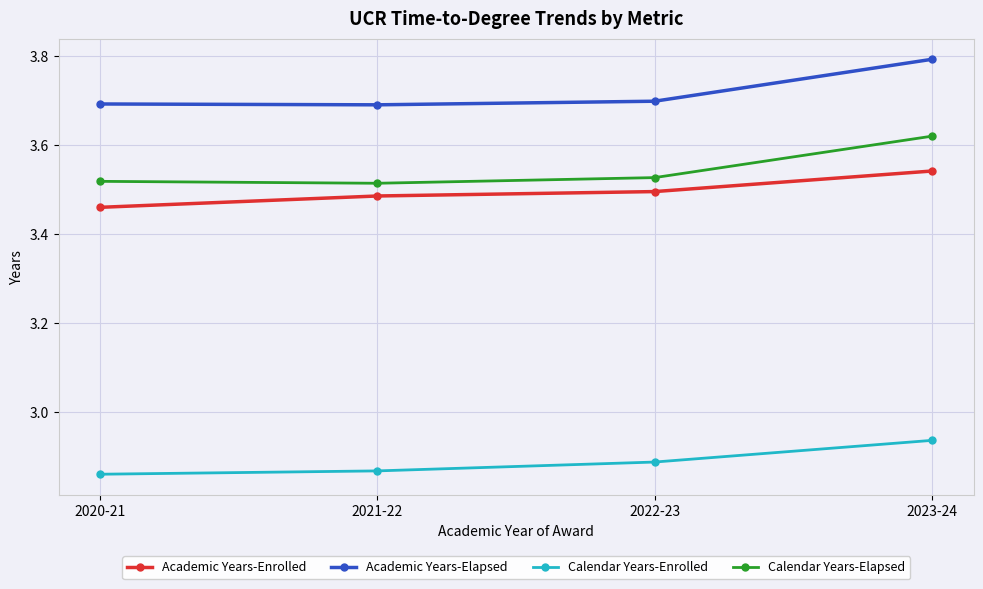

How many Calendar Years-Enrolled values are between 2 and 3?

4